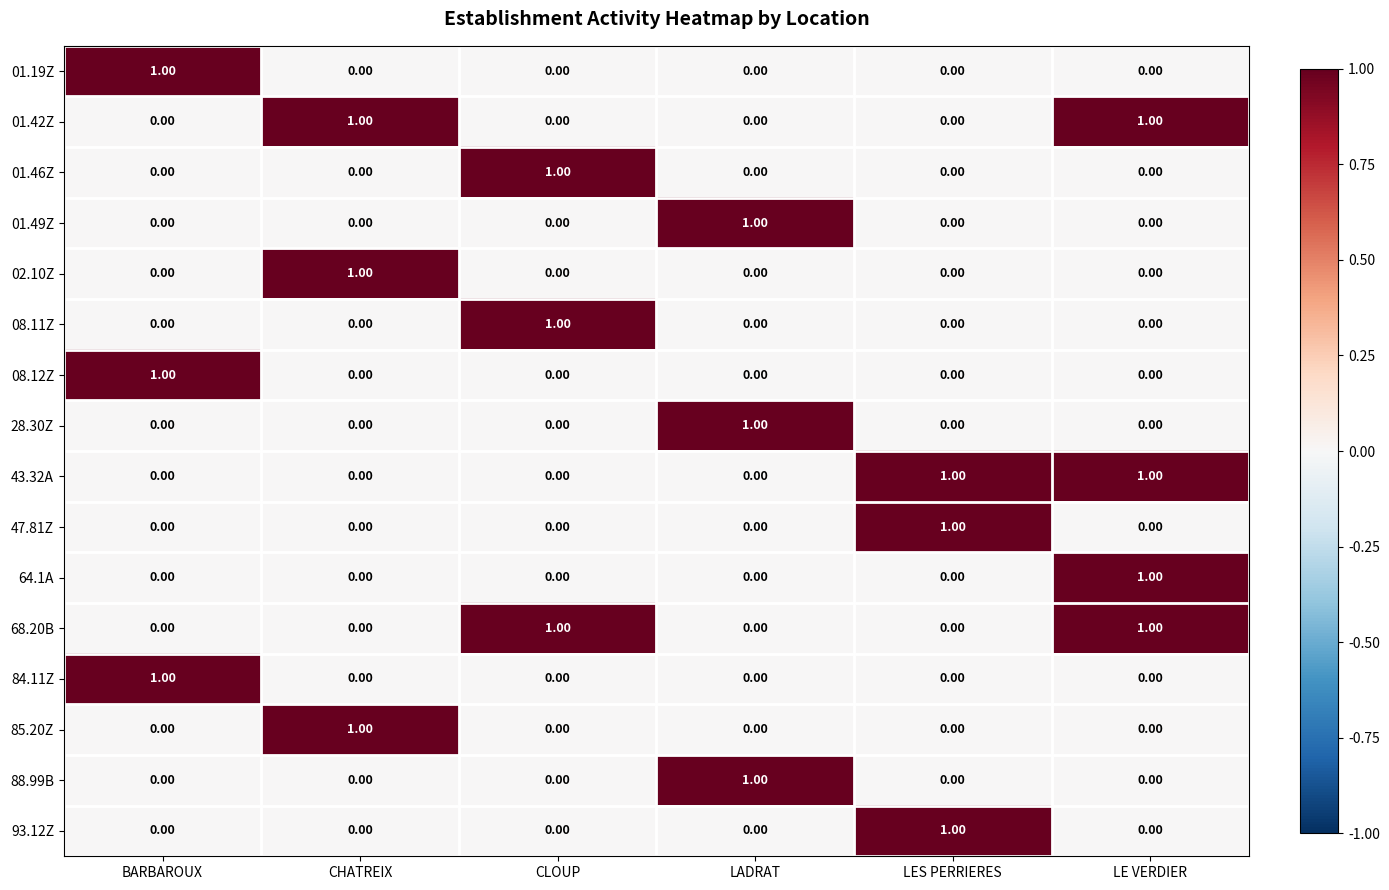

What is the total value across all series at CLOUP?

3